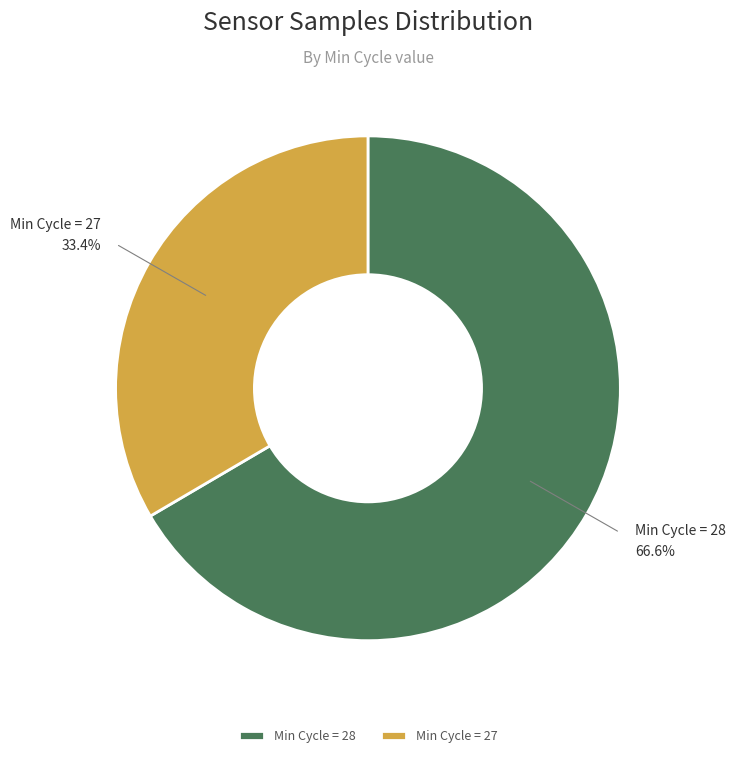

Count the number of slices in the pie.

2